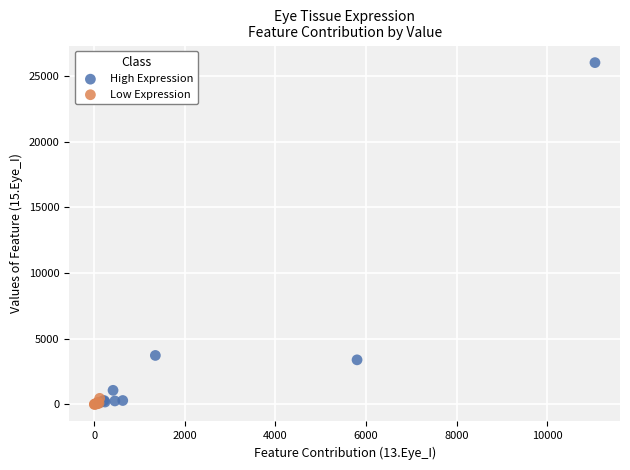

Which series has the widest spread of Y values?

High Expression